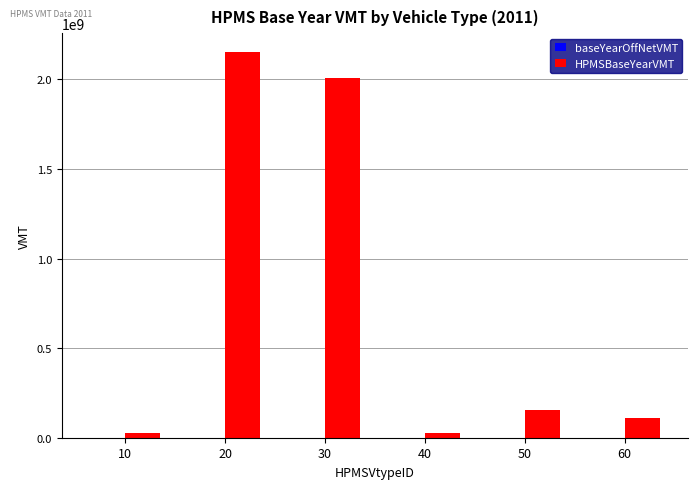

Count the number of categories in the chart.

6